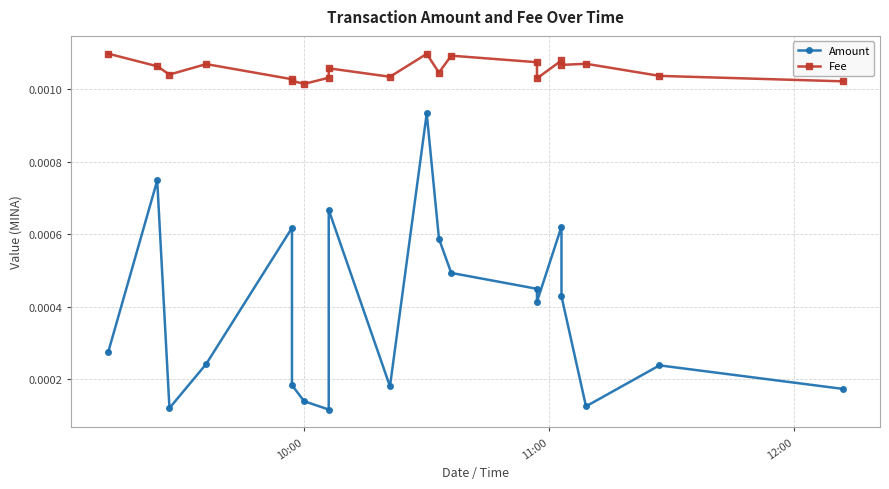

Does the chart have visible grid lines?

Yes